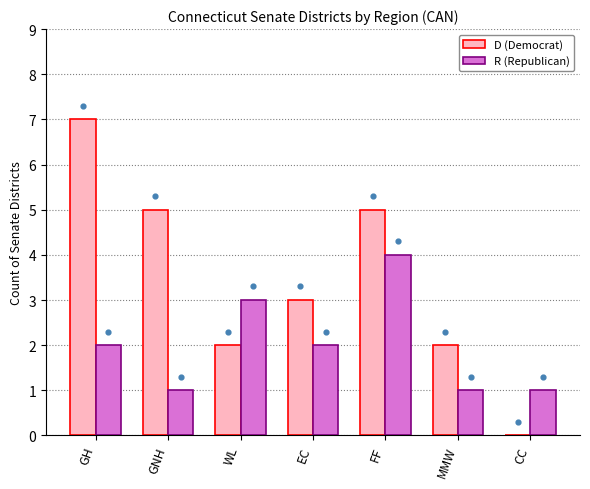

Which series has the largest total across all categories?

D (Democrat)